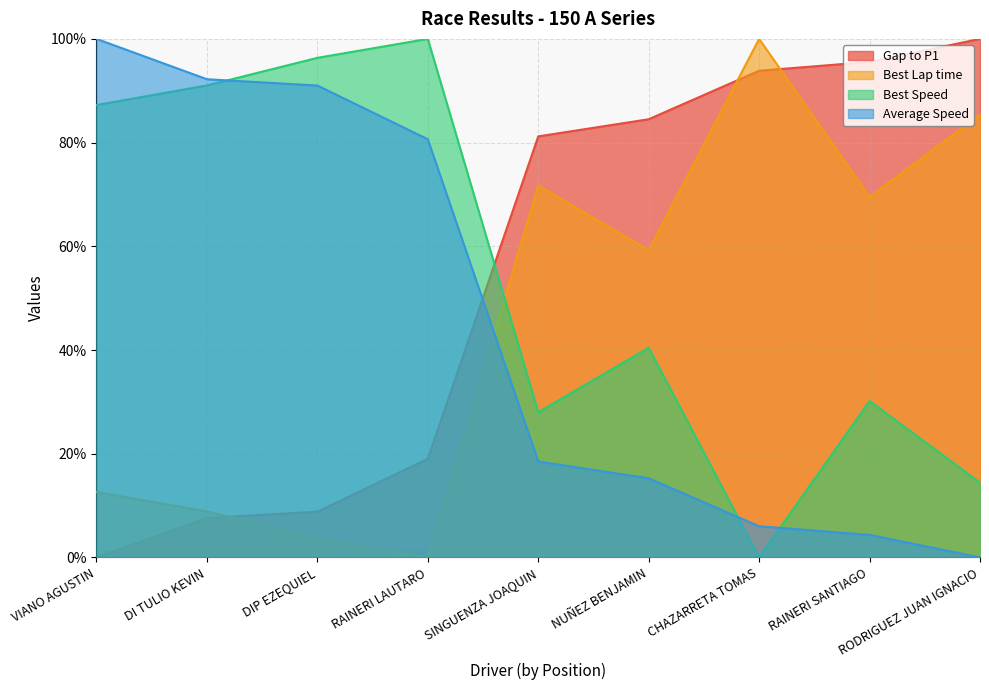

How many intersections are there between Gap to P1 and Best Lap time?

3